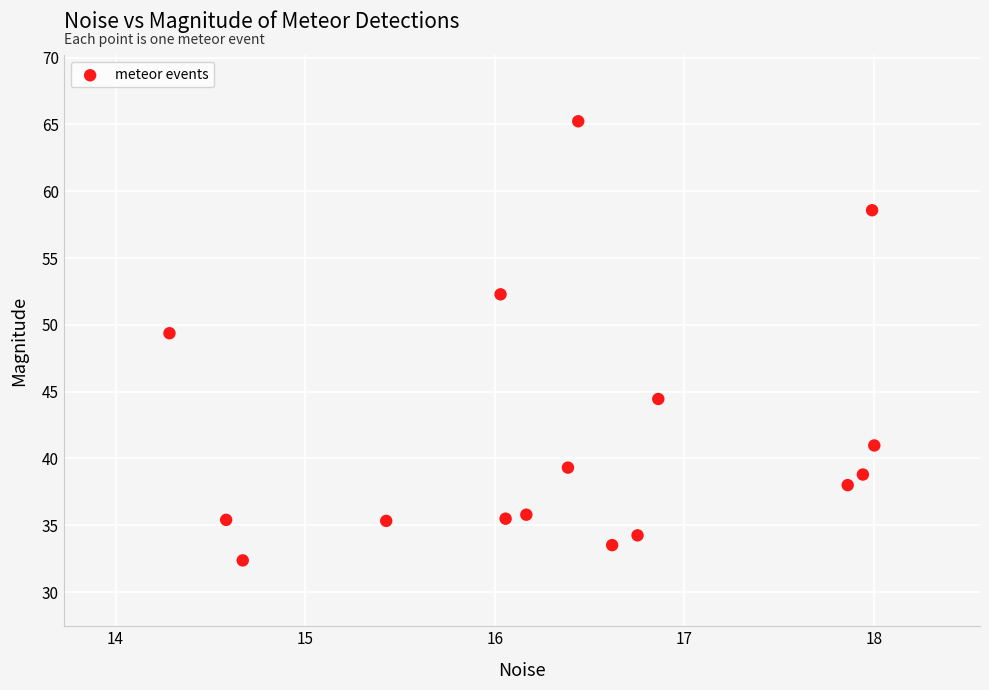

What is the range of Y values (max minus min)?

32.9